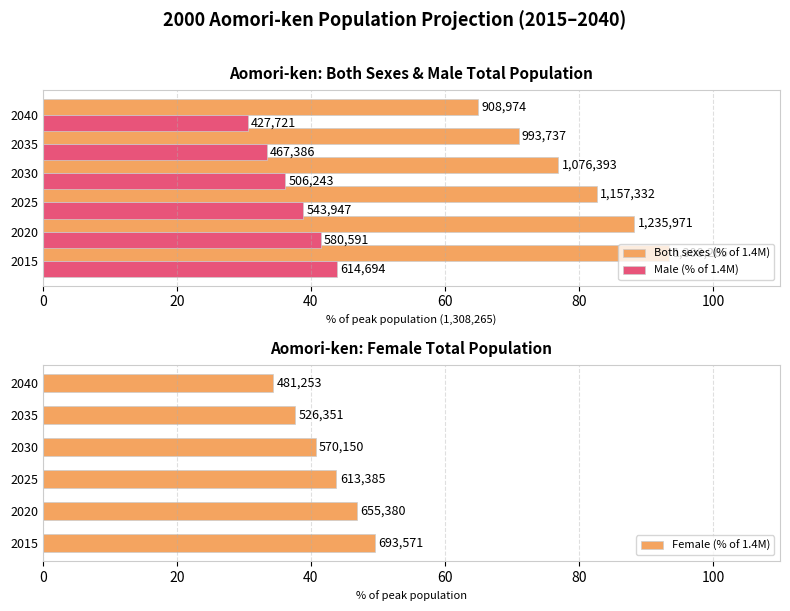

What is the difference between the highest and lowest values at 2030?

40.7